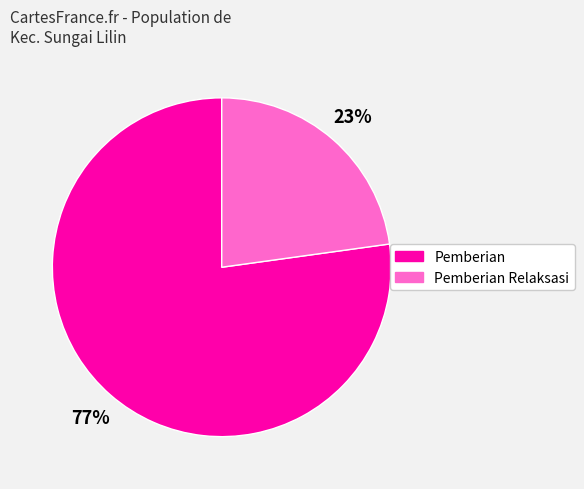

To the nearest percent, what is the difference between the largest and smallest slice percentages?

54%